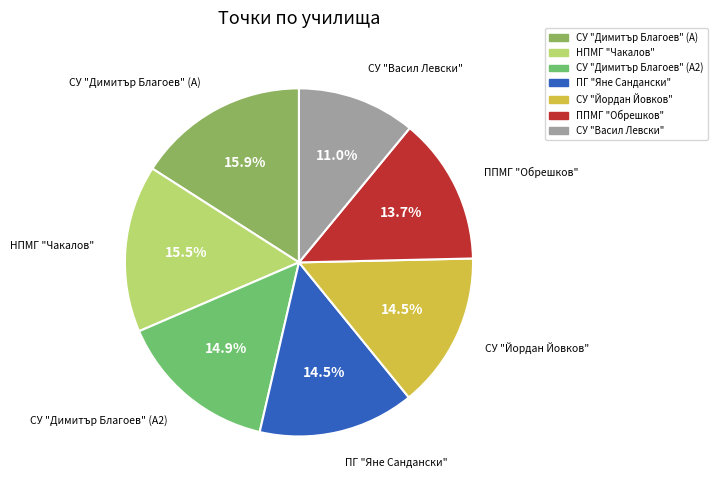

Does СУ "Васил Левски" represent more than half of the total?

No